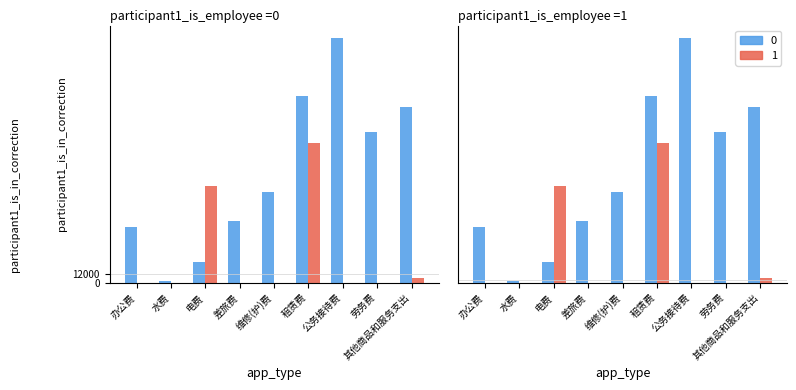

Rank the series at 水费 from highest to lowest value.

0, 1